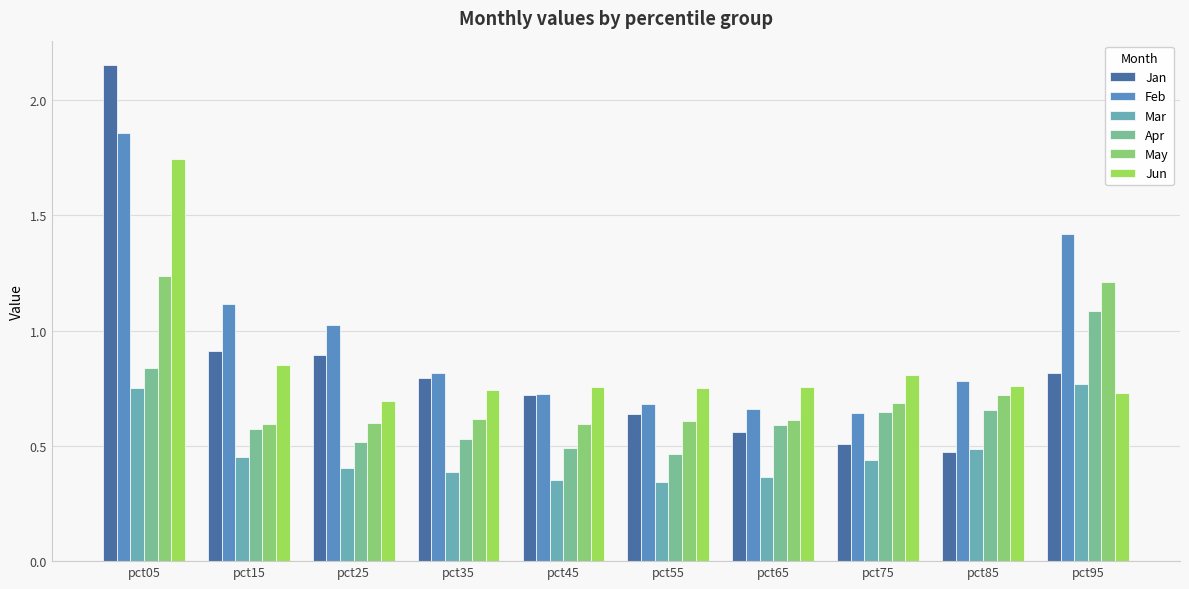

Reading left to right, what are all the values shown in this chart?

Jan: 2.1	0.9	0.9	0.8	0.7	0.6	0.6	0.5	0.5	0.8
Feb: 1.9	1.1	1.0	0.8	0.7	0.7	0.7	0.6	0.8	1.4
Mar: 0.8	0.5	0.4	0.4	0.4	0.3	0.4	0.4	0.5	0.8
Apr: 0.8	0.6	0.5	0.5	0.5	0.5	0.6	0.6	0.7	1.1
May: 1.2	0.6	0.6	0.6	0.6	0.6	0.6	0.7	0.7	1.2
Jun: 1.7	0.8	0.7	0.7	0.8	0.7	0.8	0.8	0.8	0.7